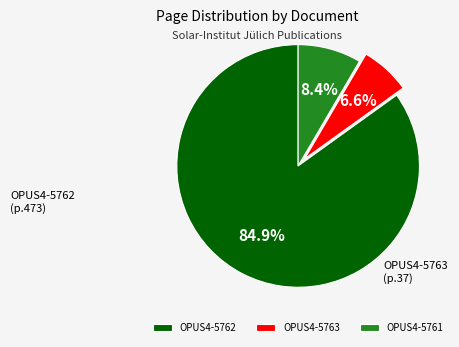

Rank the categories by value from highest to lowest.

OPUS4-5762, OPUS4-5761, OPUS4-5763